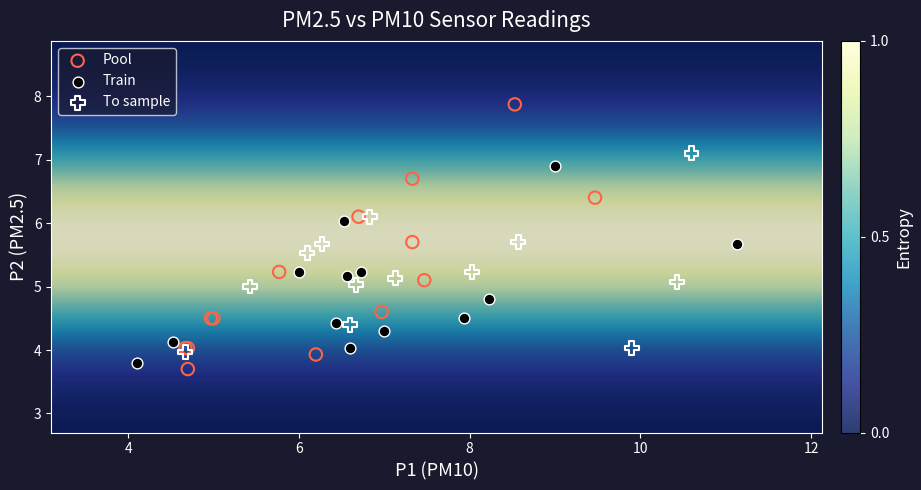

Which series reaches the maximum Y coordinate?

Pool